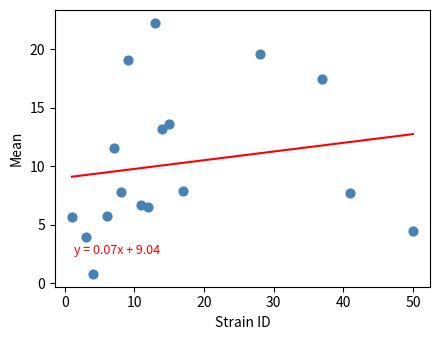

What Y value in the scatter plot is closest to 11?

11.6